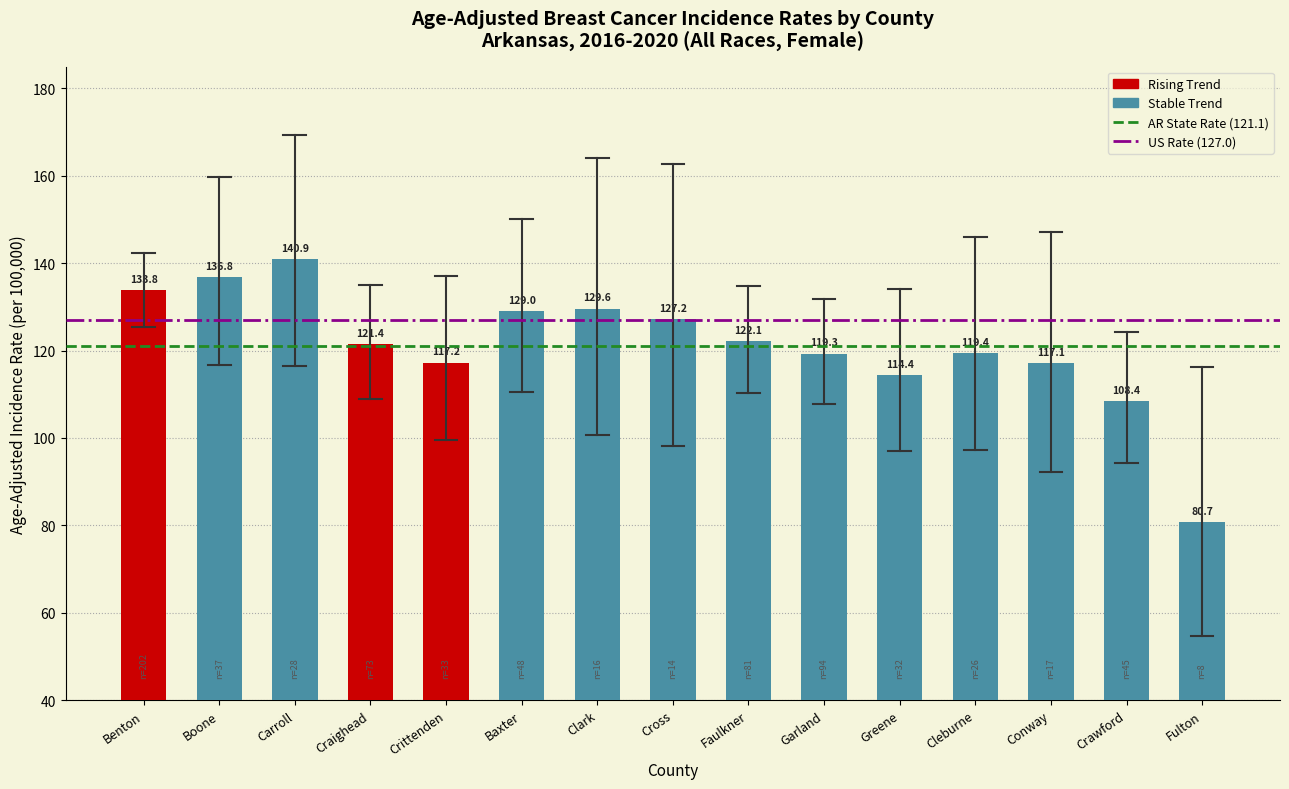

At which category does the chart reach its minimum across all series?

Fulton